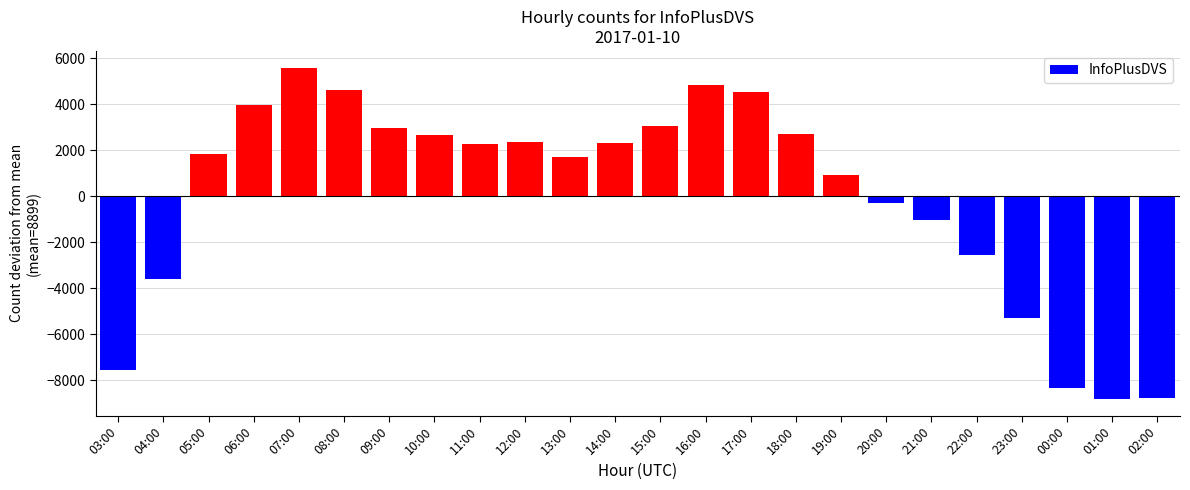

True or false: the data shows 5591.8 at 07:00.

True